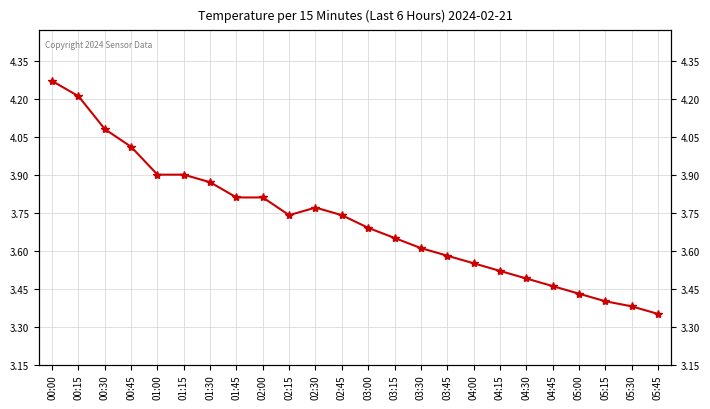

Does the chart display data point markers on the line(s)?

Yes